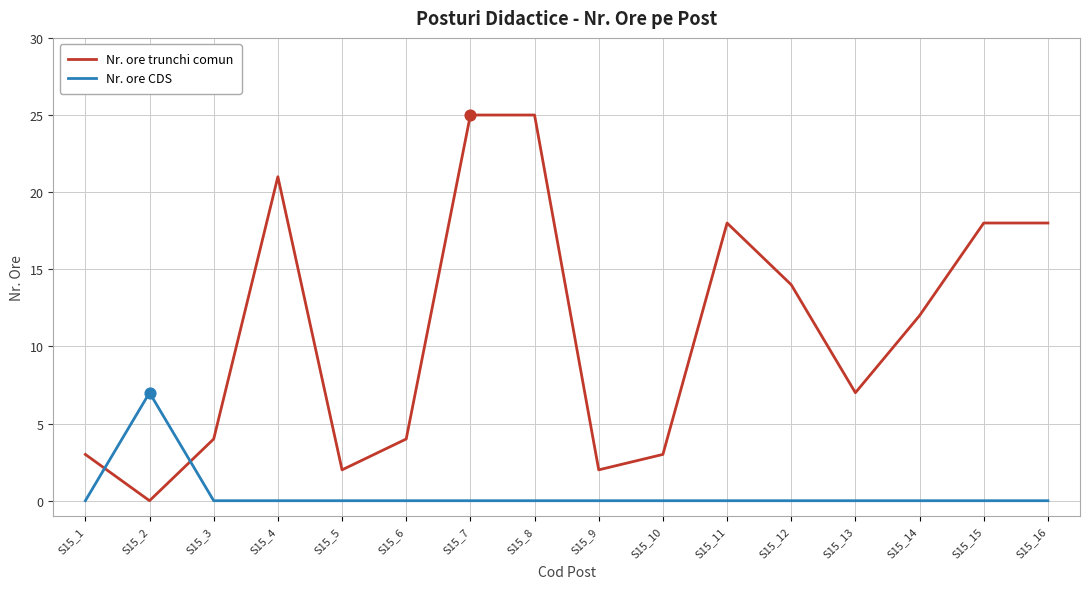

Which series has the largest range (max minus min)?

Nr. ore trunchi comun